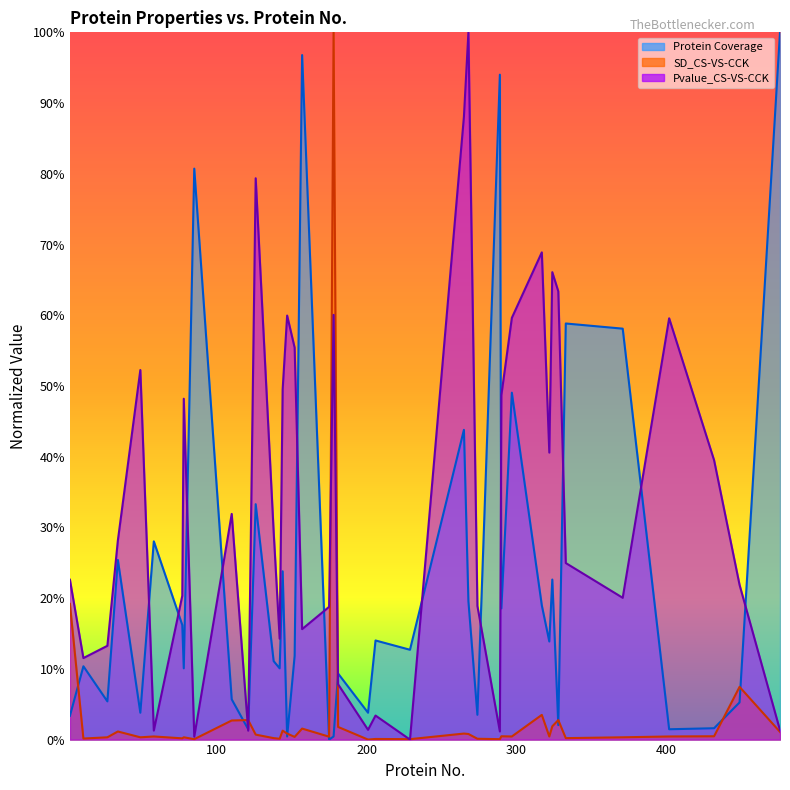

How many categories are shown in the chart?

40